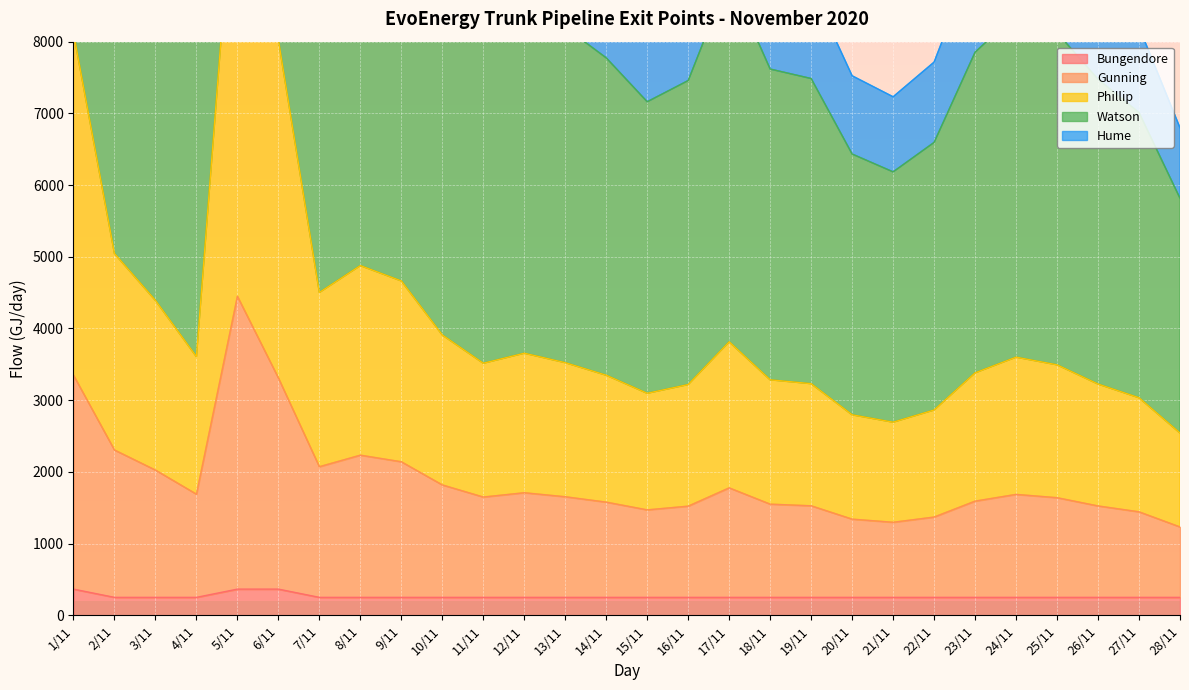

At which category does Hume reach its first local valley?

4/11